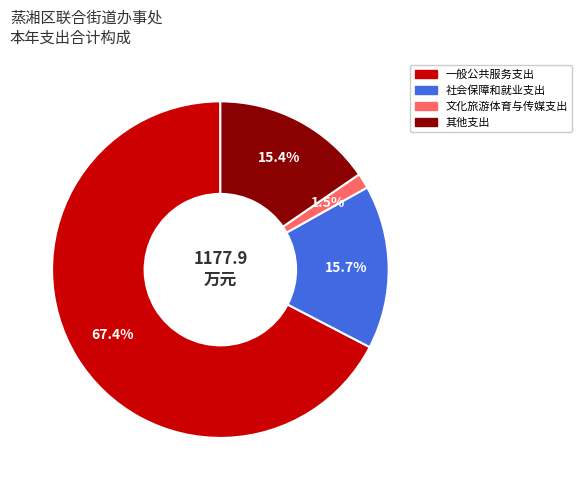

Which category accounts for the majority?

一般公共服务支出